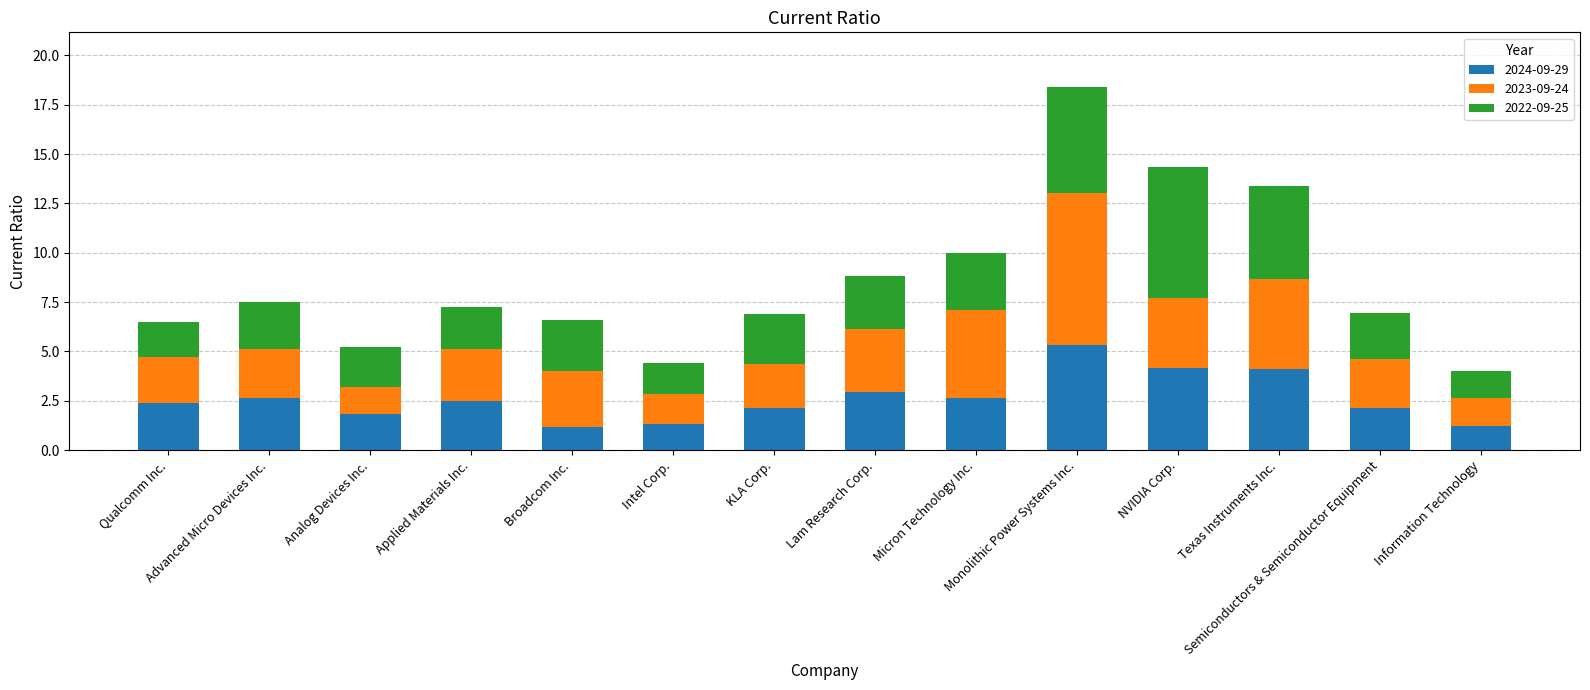

What is the difference between the maximum and minimum values in the 2024-09-29 series?

4.1